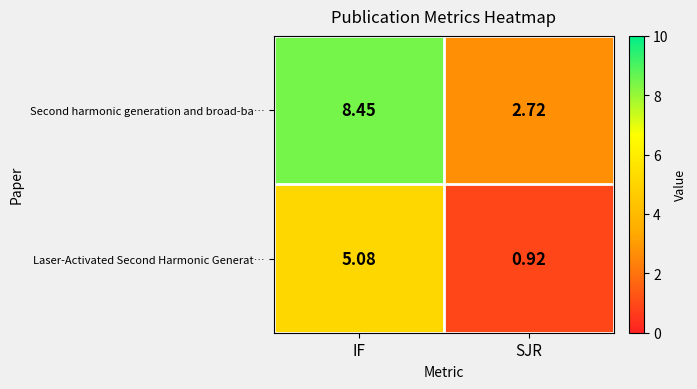

List the series in order of their overall mean, lowest first.

Laser-Activated Second Harmonic Generat…, Second harmonic generation and broad-ba…